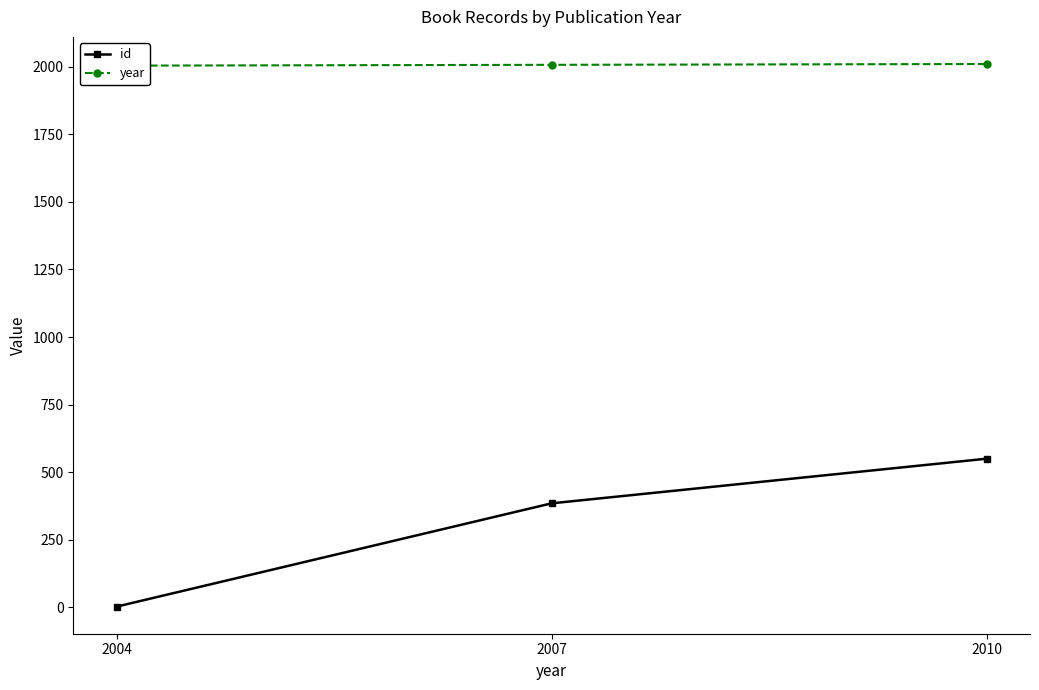

What is the value of the year point at the 2nd from the left?

2007